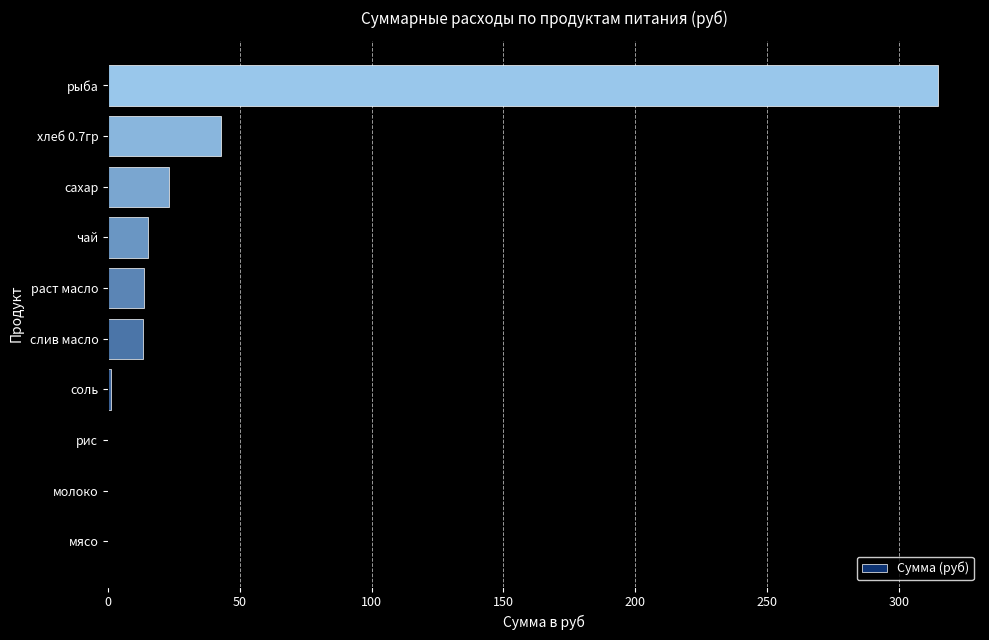

Which has a higher value, слив масло or хлеб 0.7гр?

хлеб 0.7гр